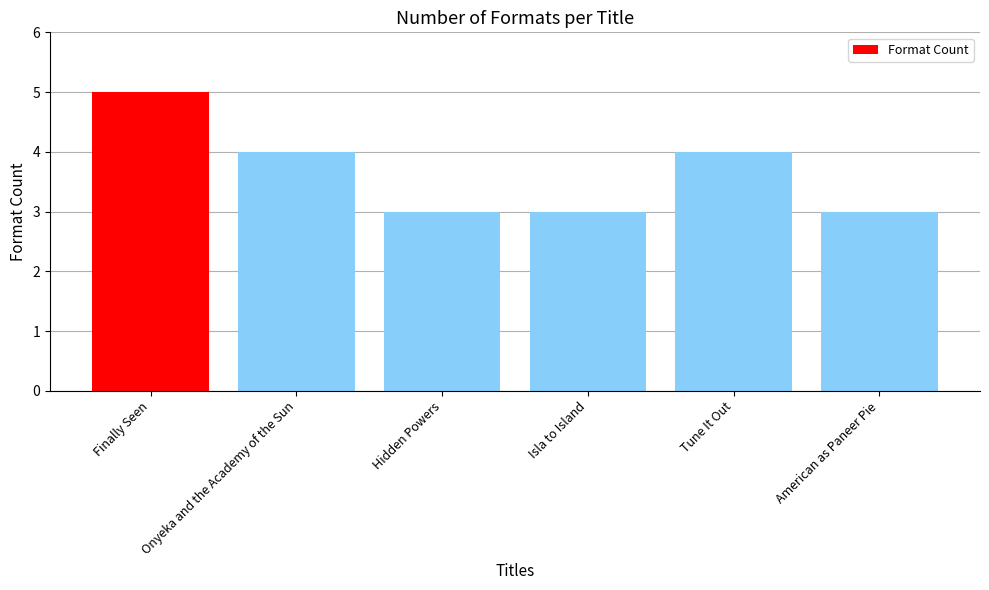

What value does the data have at Isla to Island?

3